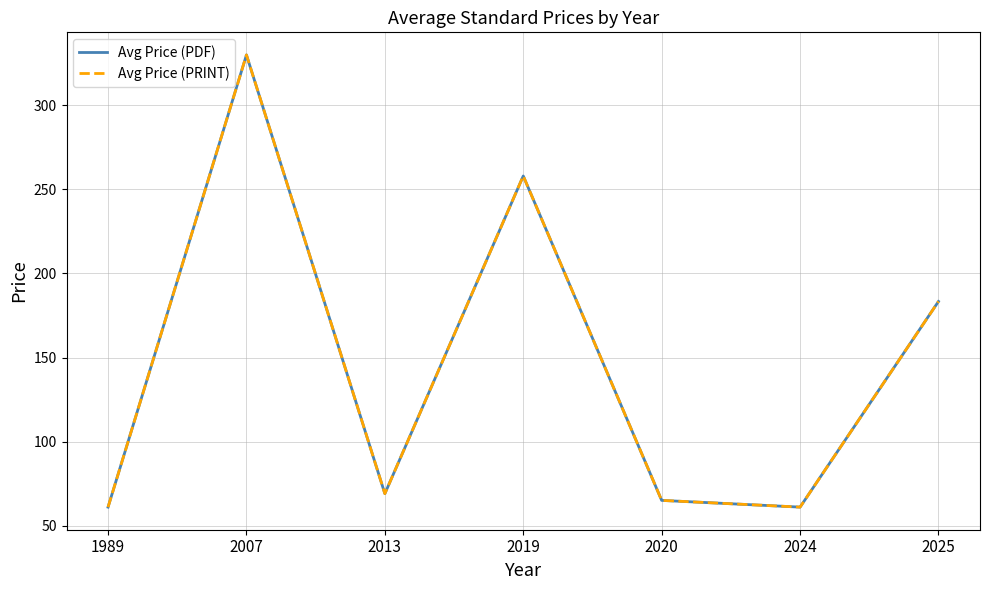

Does the chart display data point markers on the line(s)?

No